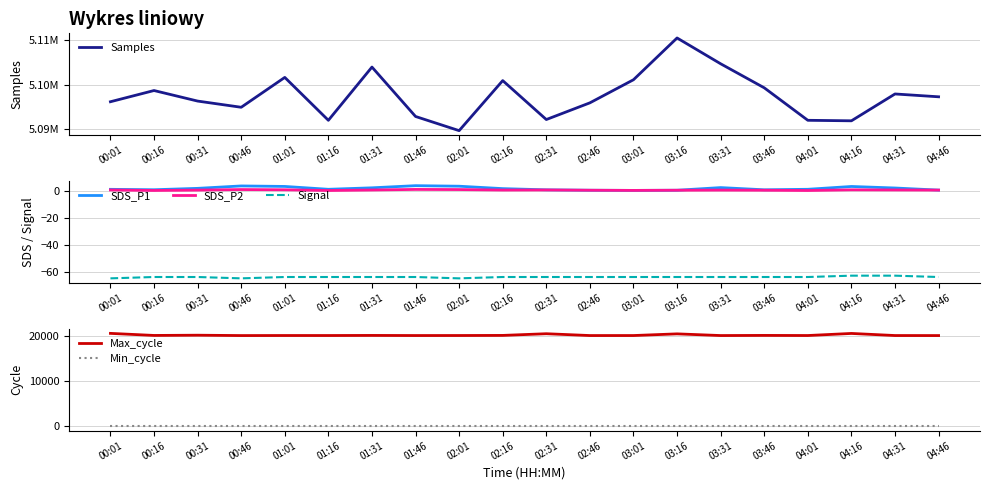

How many interior local valleys does the Signal series have?

2